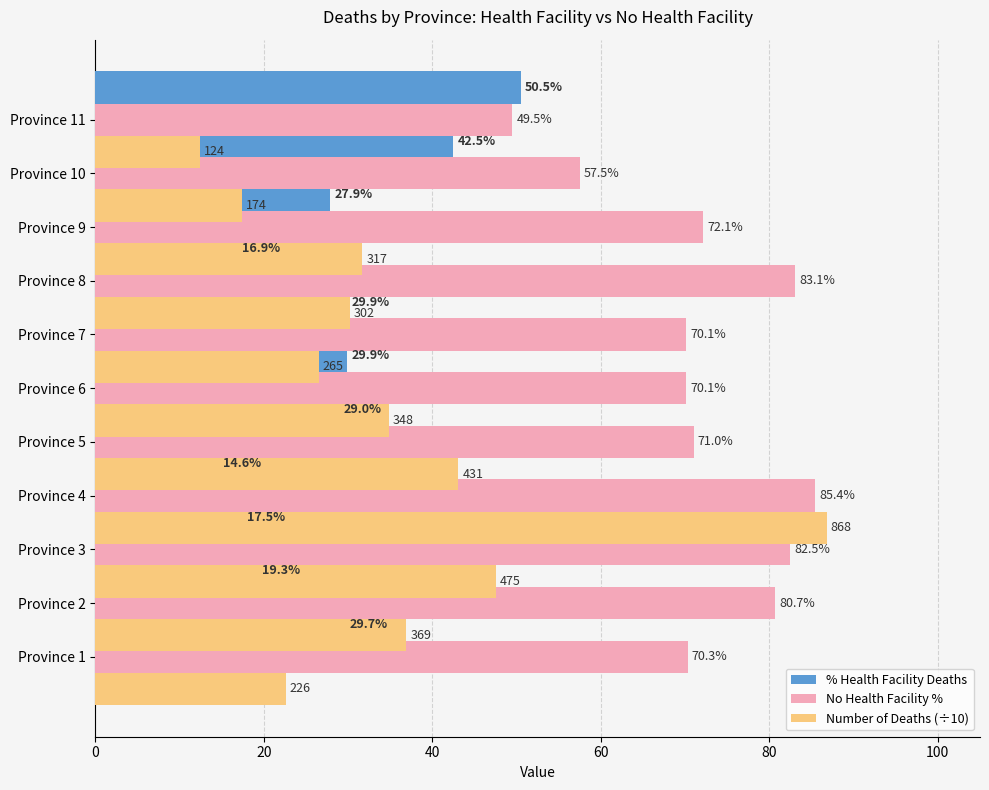

Reading right to left, transcribe all the data shown in this chart.

% Health Facility Deaths: 50.5	42.5	27.9	16.9	29.9	29.9	29.0	14.6	17.5	19.3	29.7
No Health Facility %: 49.5	57.5	72.1	83.1	70.1	70.1	71.0	85.4	82.5	80.7	70.3
Number of Deaths (÷10): 12.4	17.4	31.7	30.2	26.5	34.8	43.1	86.8	47.5	36.9	22.6